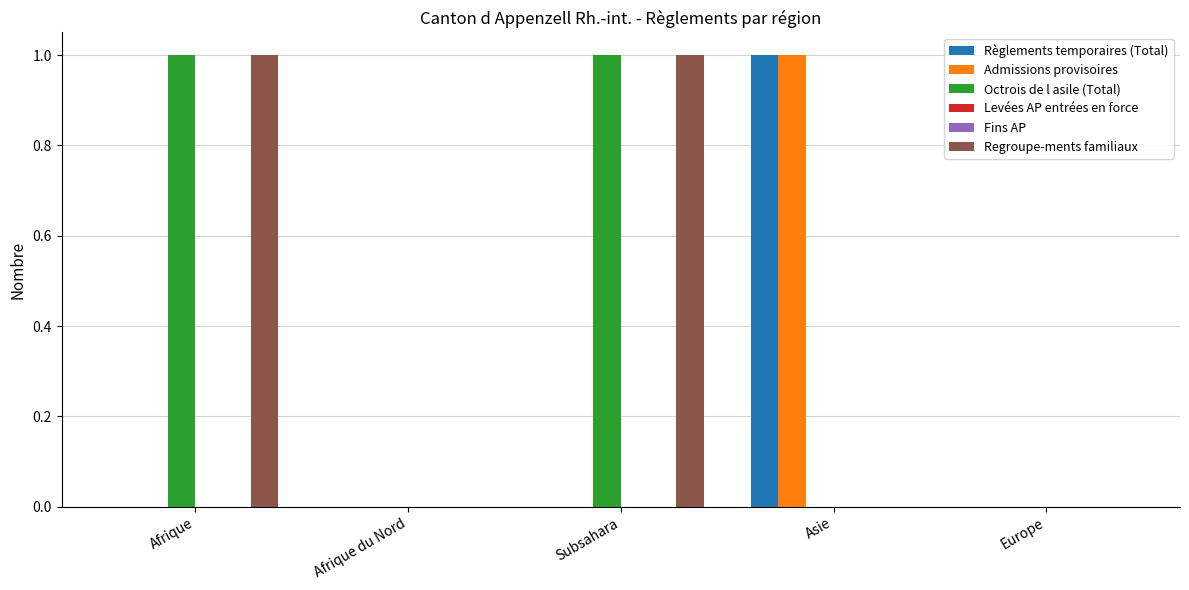

Rank the series by their maximum value, from highest to lowest.

Règlements temporaires (Total), Admissions provisoires, Octrois de l asile (Total), Regroupe-ments familiaux, Levées AP entrées en force, Fins AP